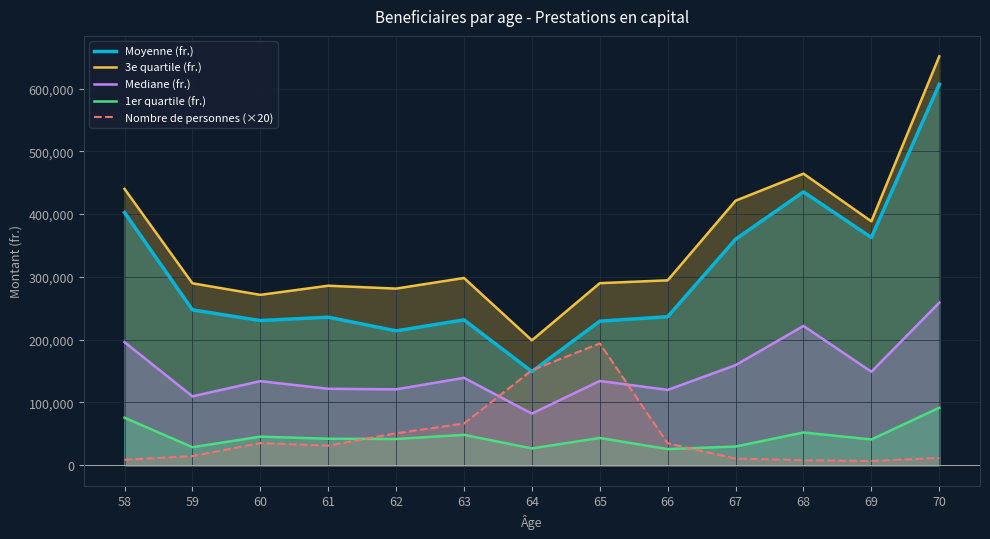

True or false: 1er quartile (fr.) has more than 2 interior local peaks.

True